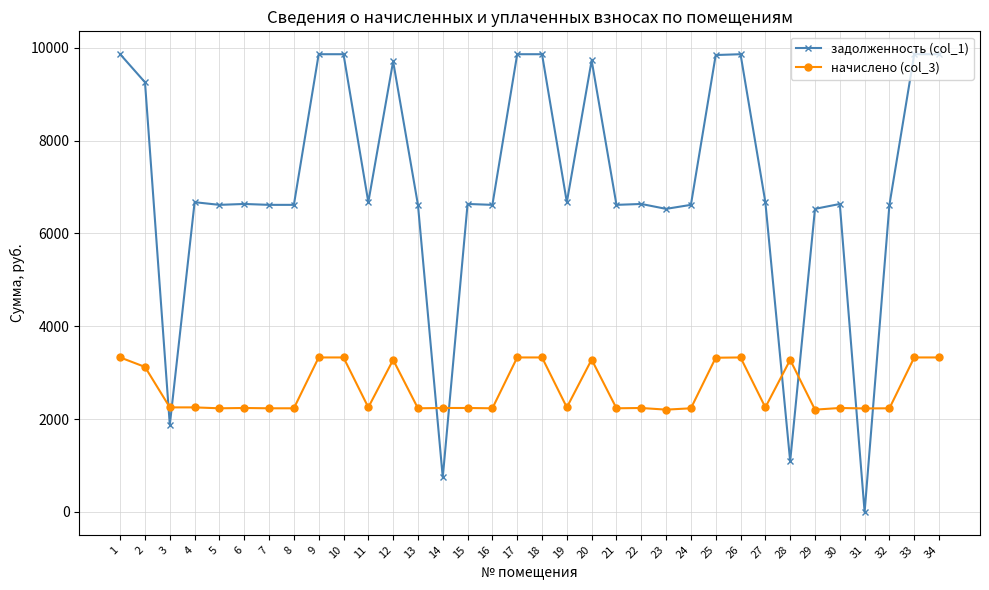

True or false: начислено (col_3) has more than 1 interior local peaks.

True